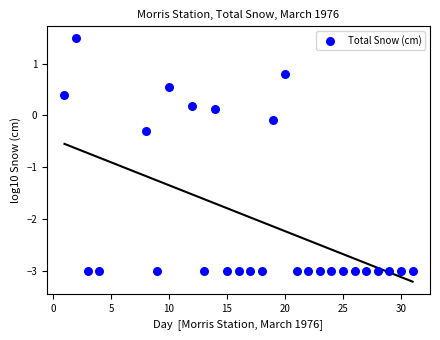

What is the range of X values (max minus min)?

30.0